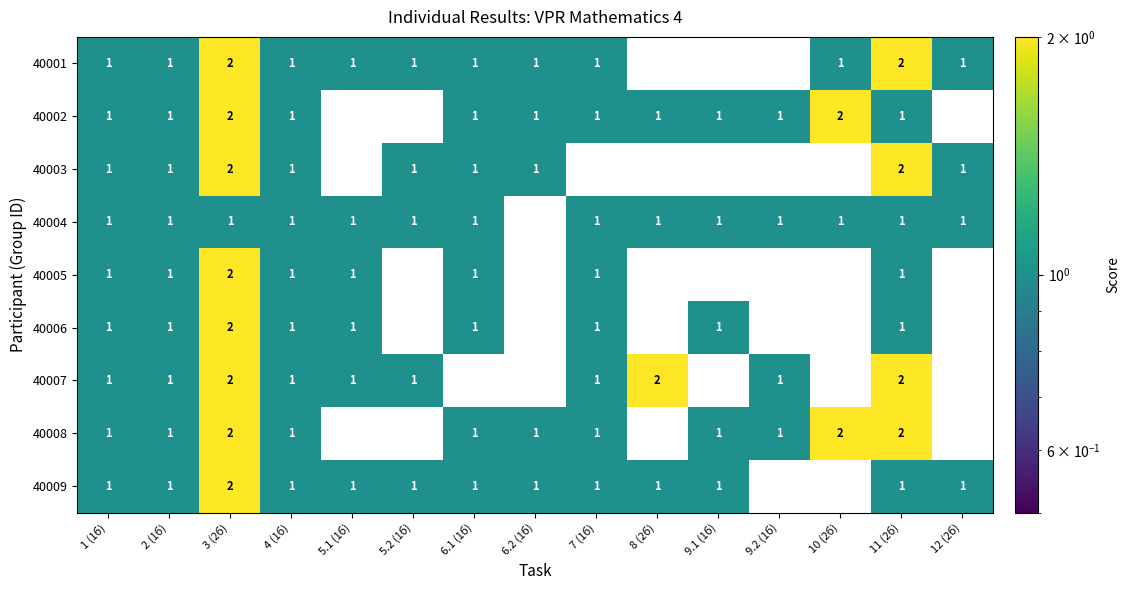

At which category is the sum across all series the highest?

3 (2б)